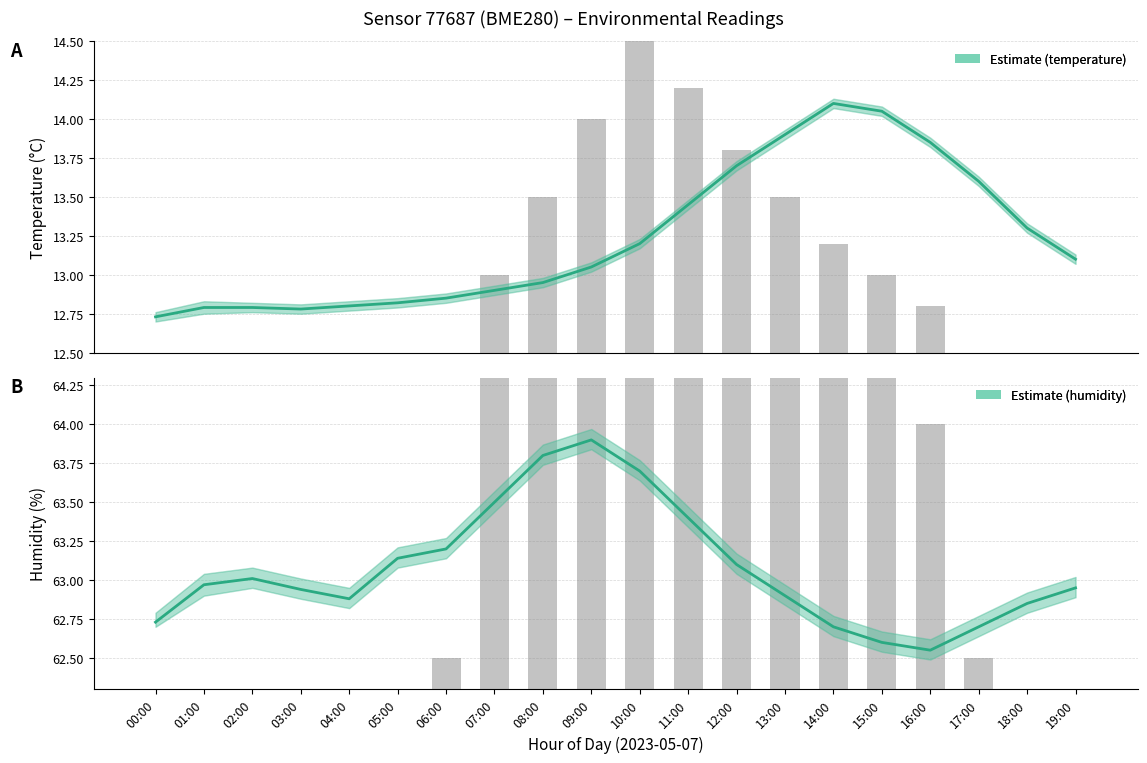

What is the minimum value for humidity?

62.5